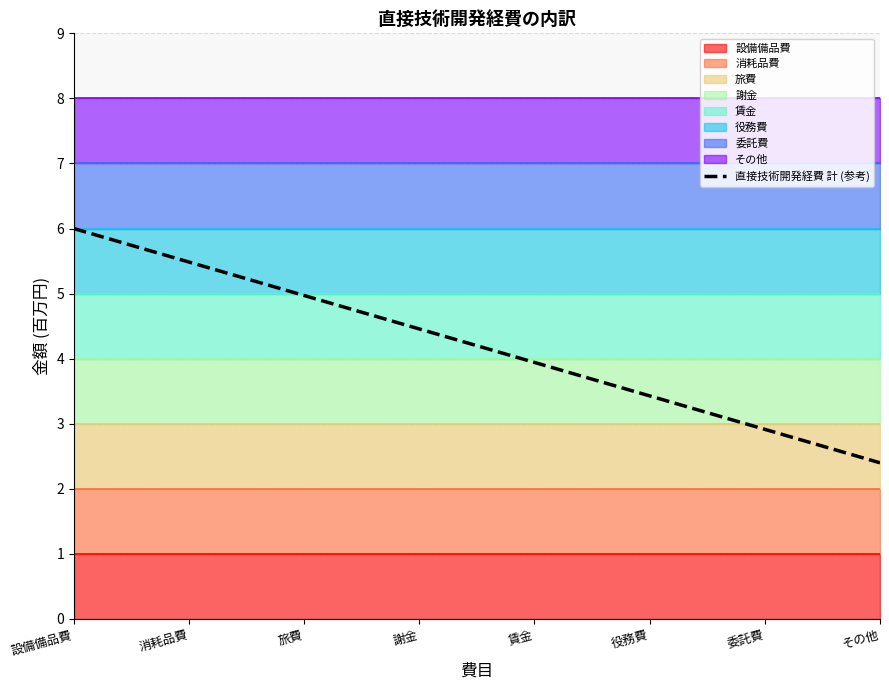

How many values are below 4?

4